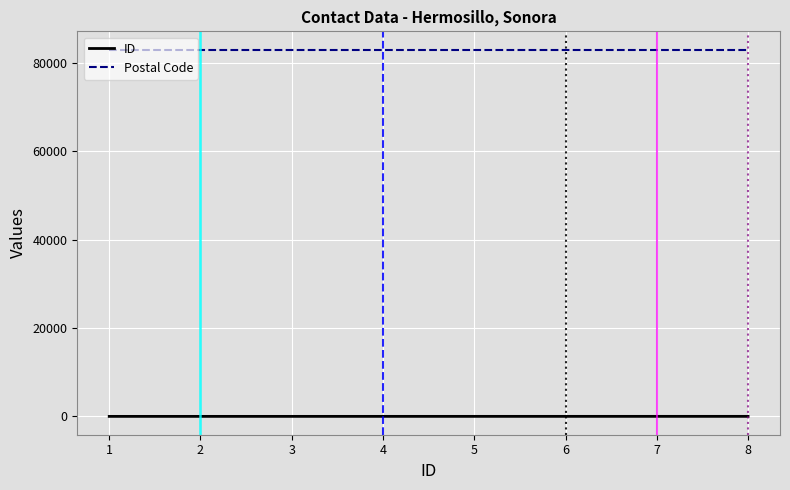

What are all the series names shown in the legend?

ID, Postal Code